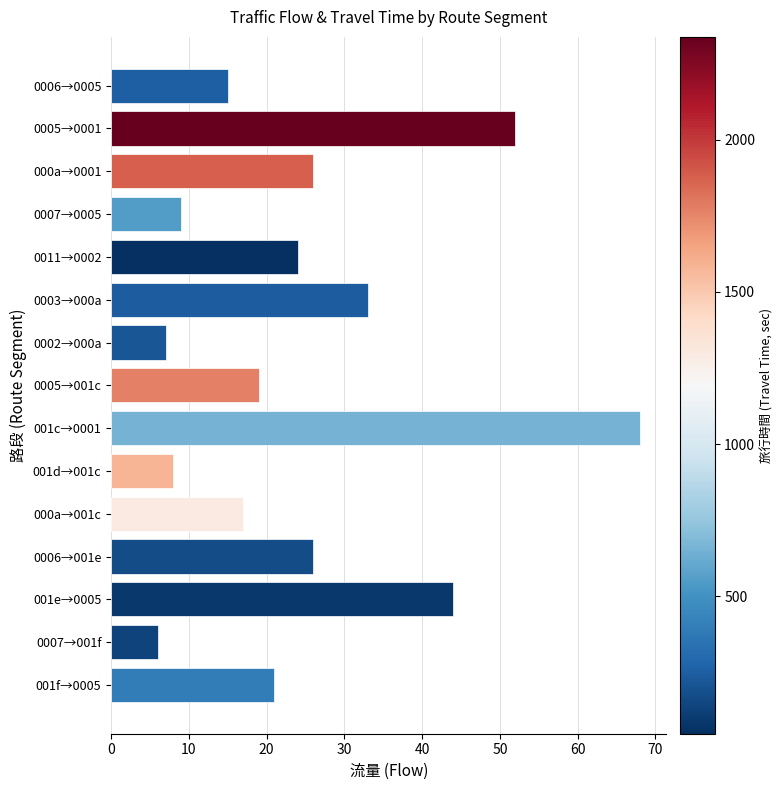

Between 0002→000a and 001c→0001, which is larger?

001c→0001